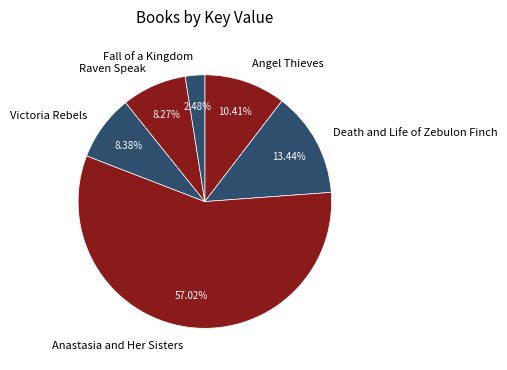

To the nearest percent, what is the difference between the largest and smallest slice percentages?

55%